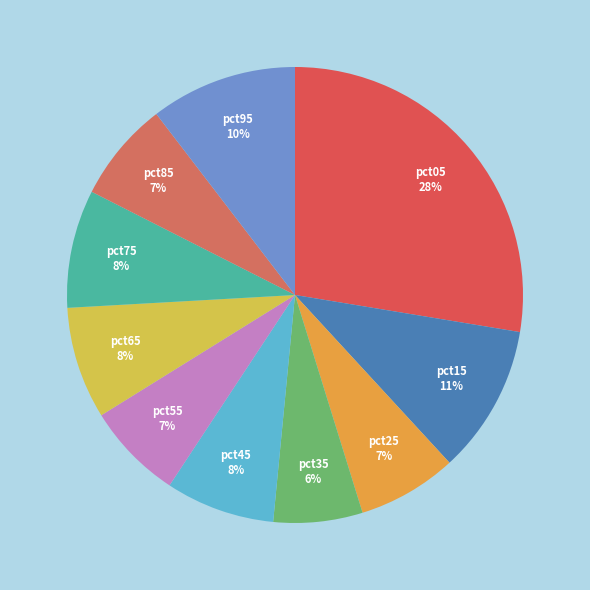

To the nearest percent, what percentage of the pie is pct05?

28%